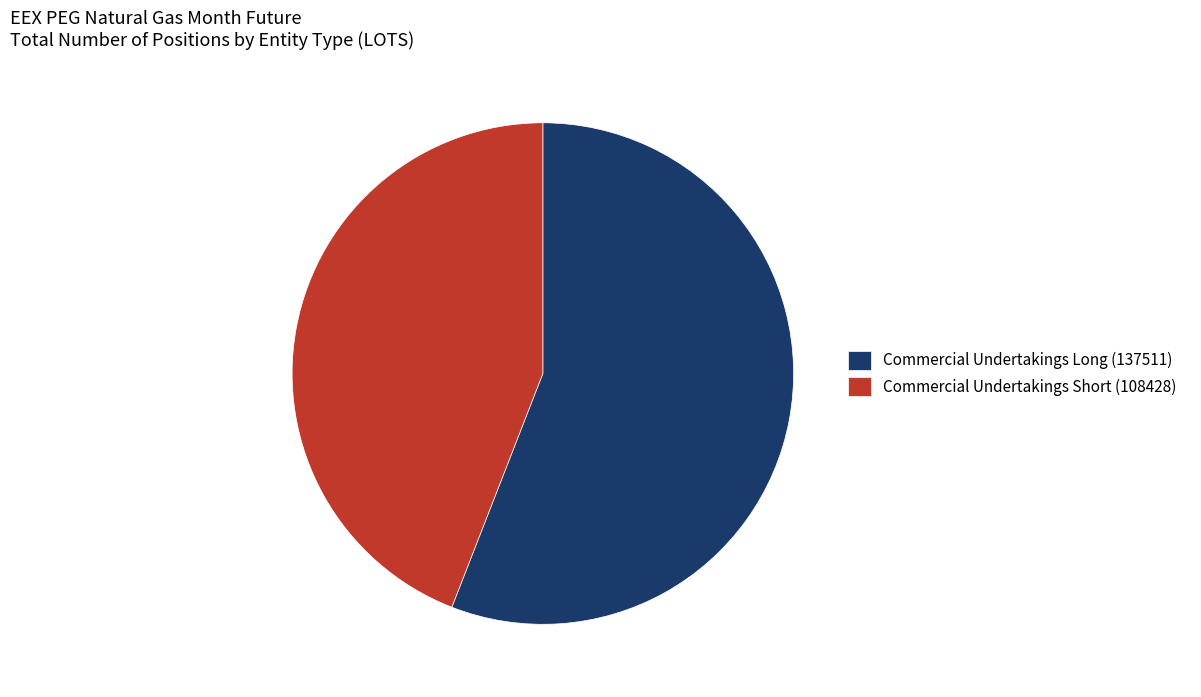

Is it true that Commercial Undertakings Long (137511) is 56% of the pie?

True